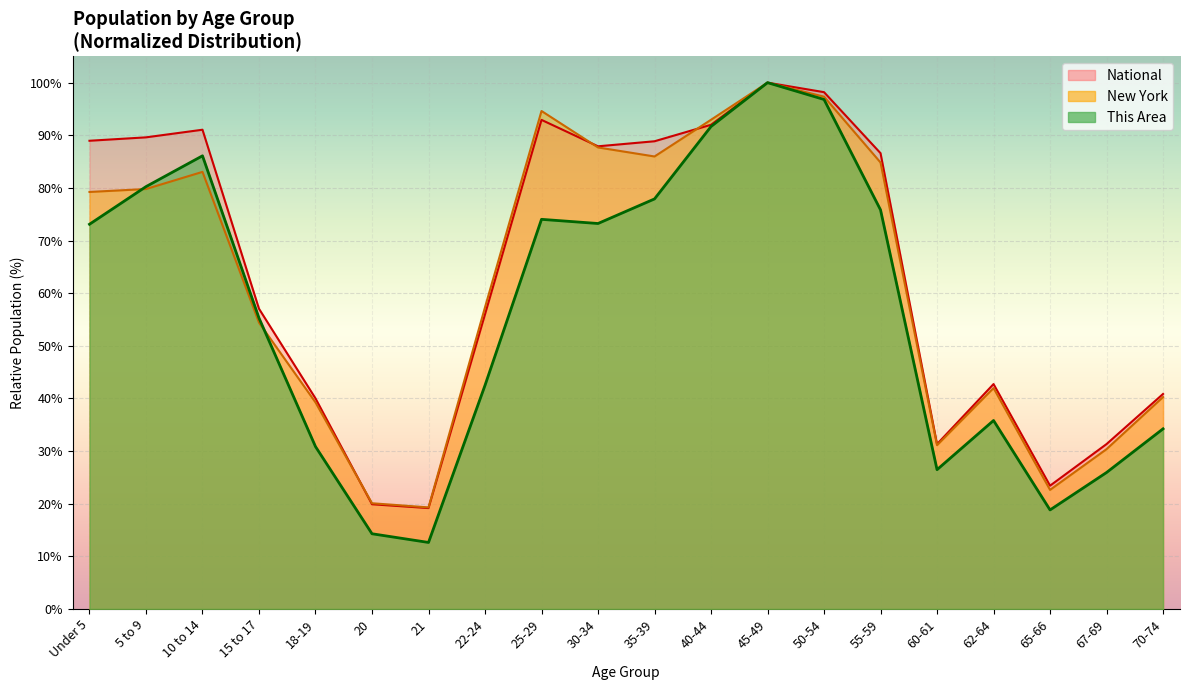

What is the sum of all This Area values?

1125.8